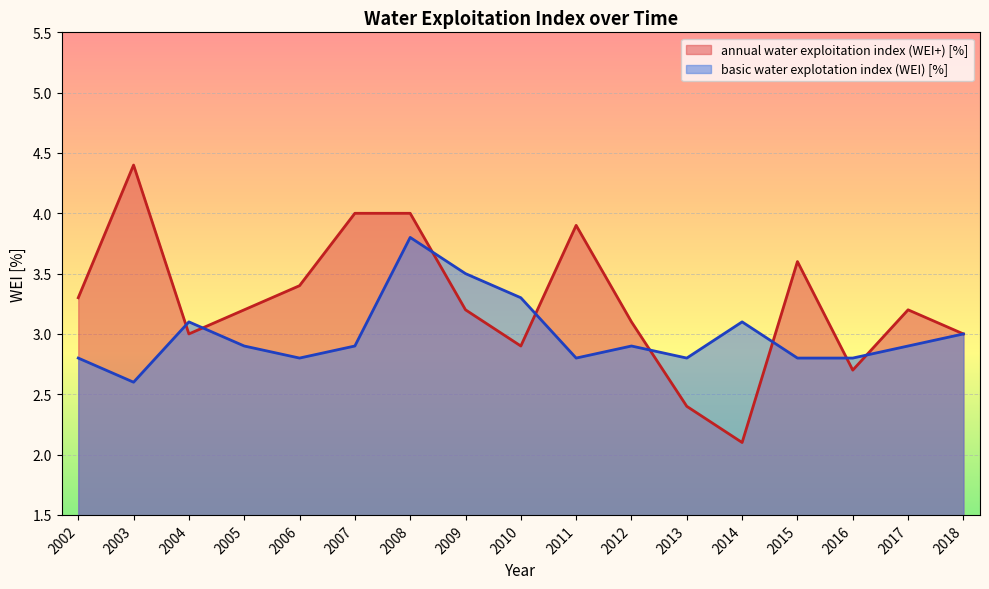

In annual water exploitation index (WEI+) [%], how many points are lower than both neighbors (excluding endpoints)?

4